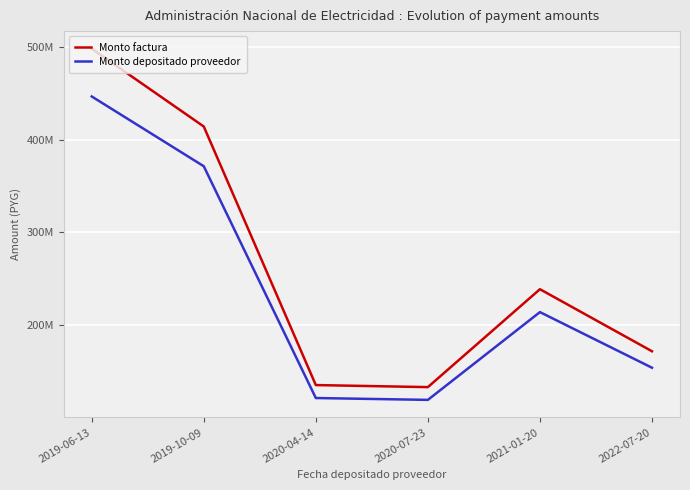

List the series in order of their peak value, lowest first.

Monto depositado proveedor, Monto factura